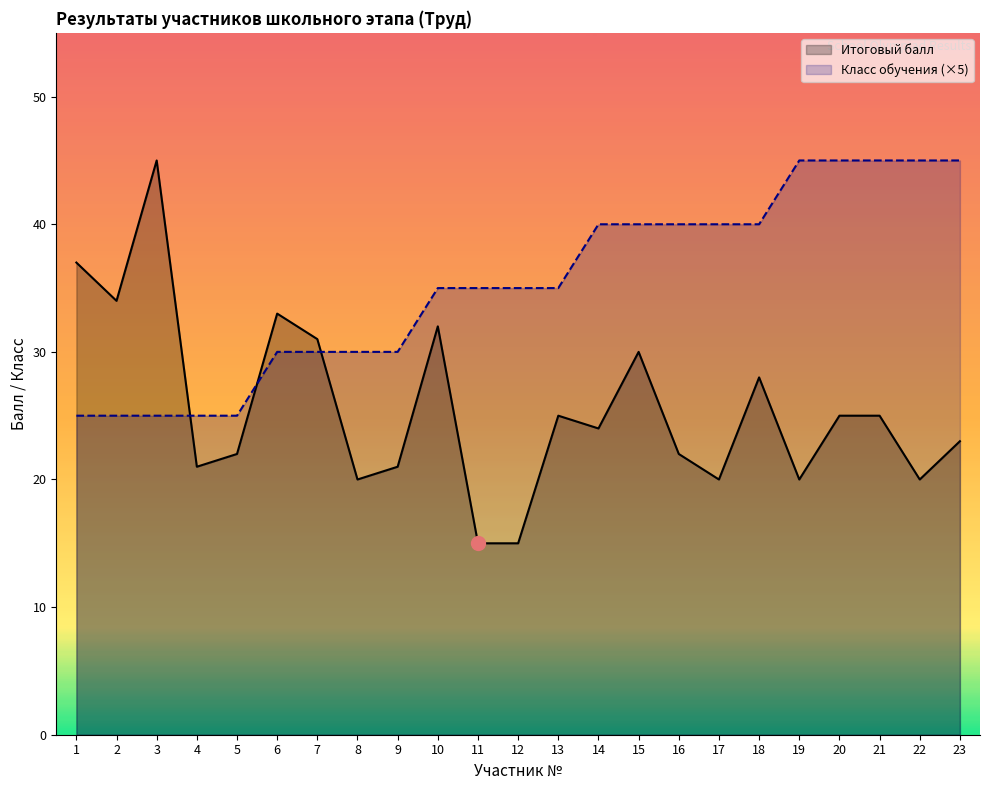

Does the chart have visible grid lines?

No